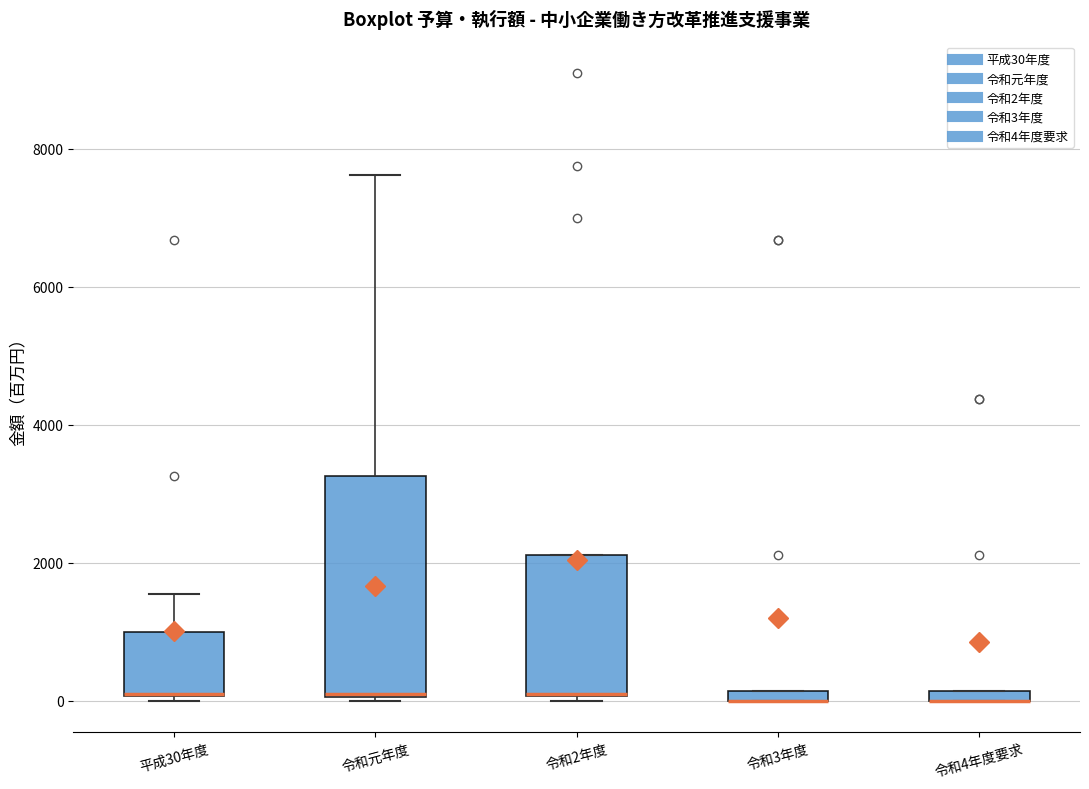

Comparing the boxes themselves (not the whiskers), which one is the tallest?

令和元年度